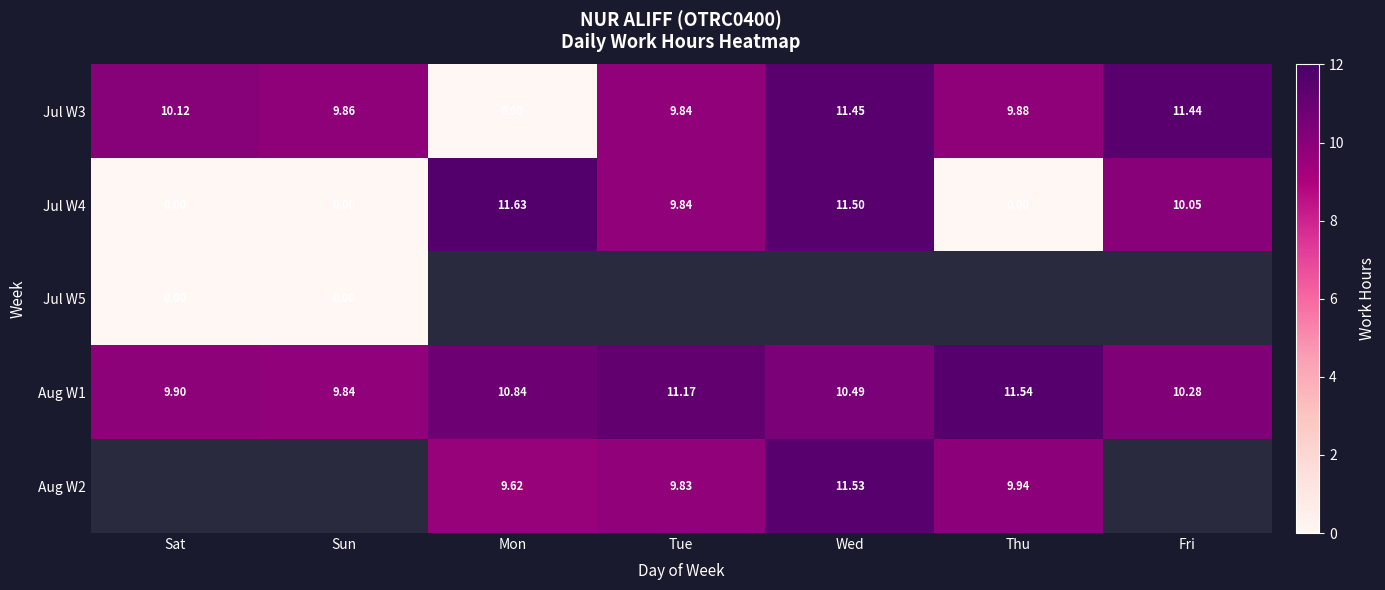

Is the value of Aug W1 at Sat greater than the value of Jul W5 at Sat?

Yes